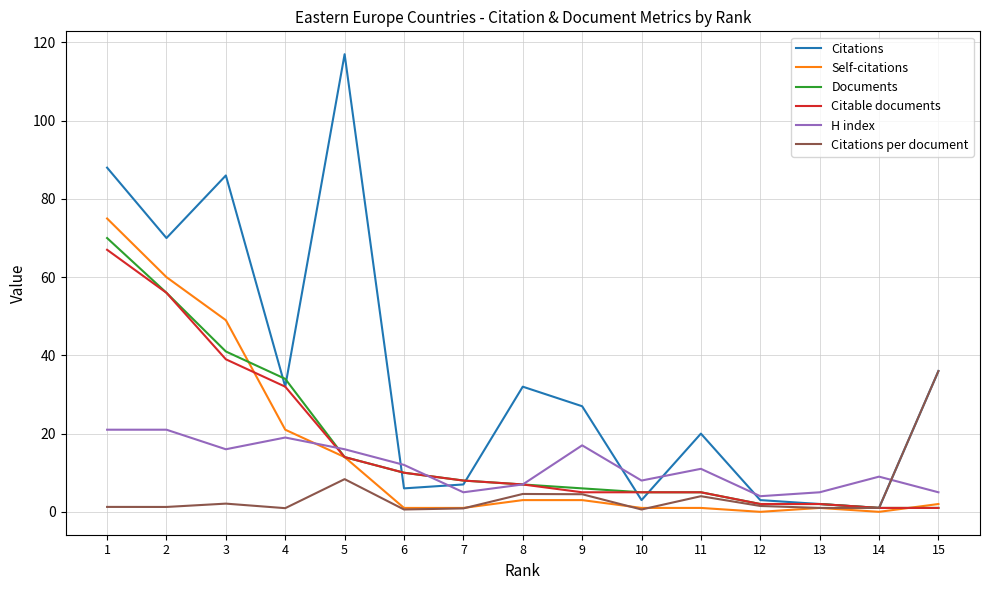

True or false: H index has a value of 27.9 at 2.

False